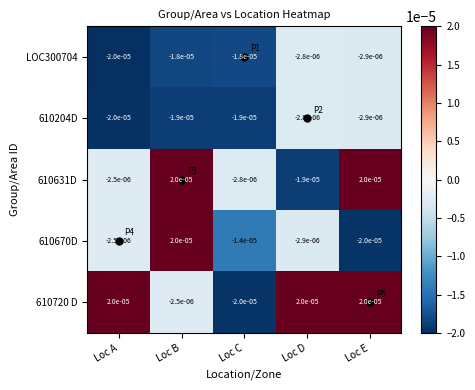

At how many categories does at least one series exceed 0?

4